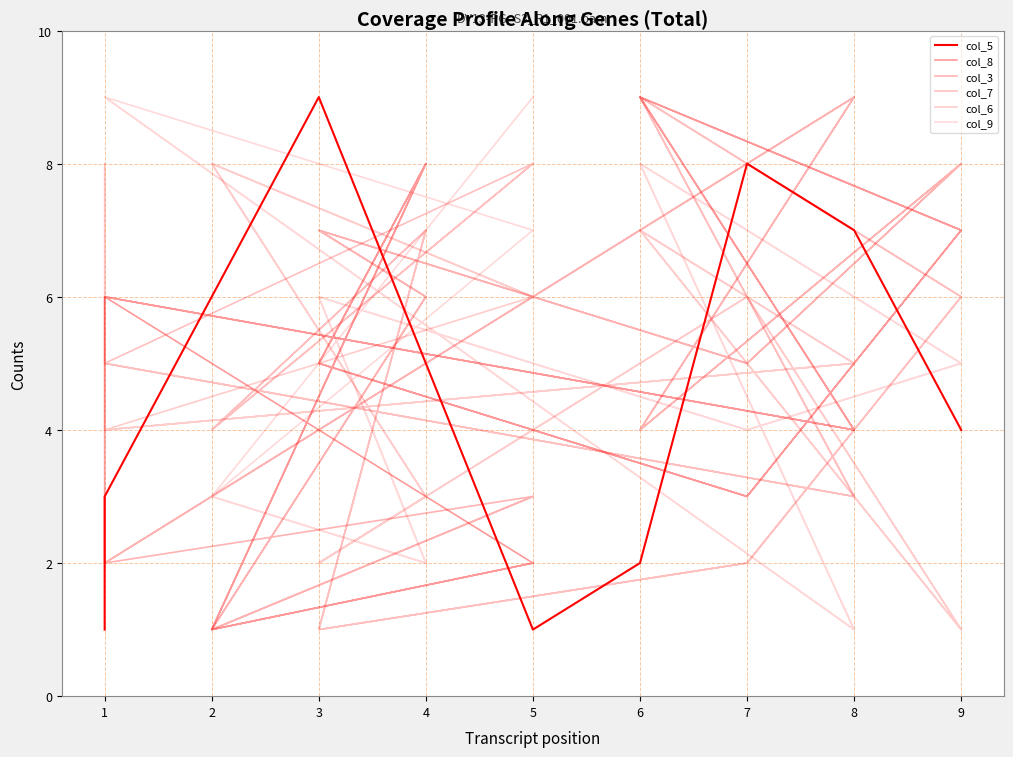

How many values in the col_9 series are below 5?

8